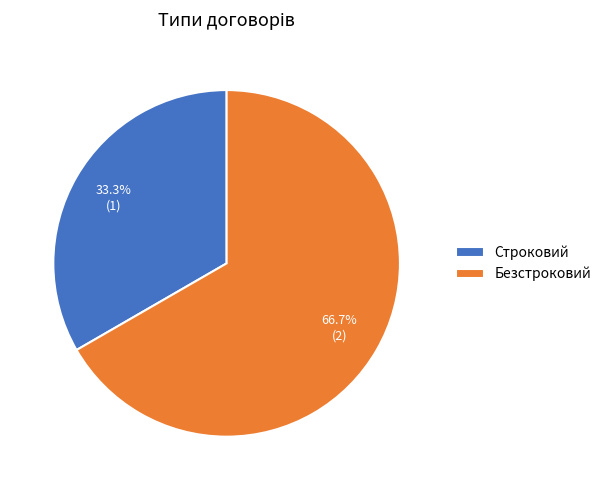

To the nearest percent, what is the difference between the Строковий and Безстроковий slice percentages?

33%